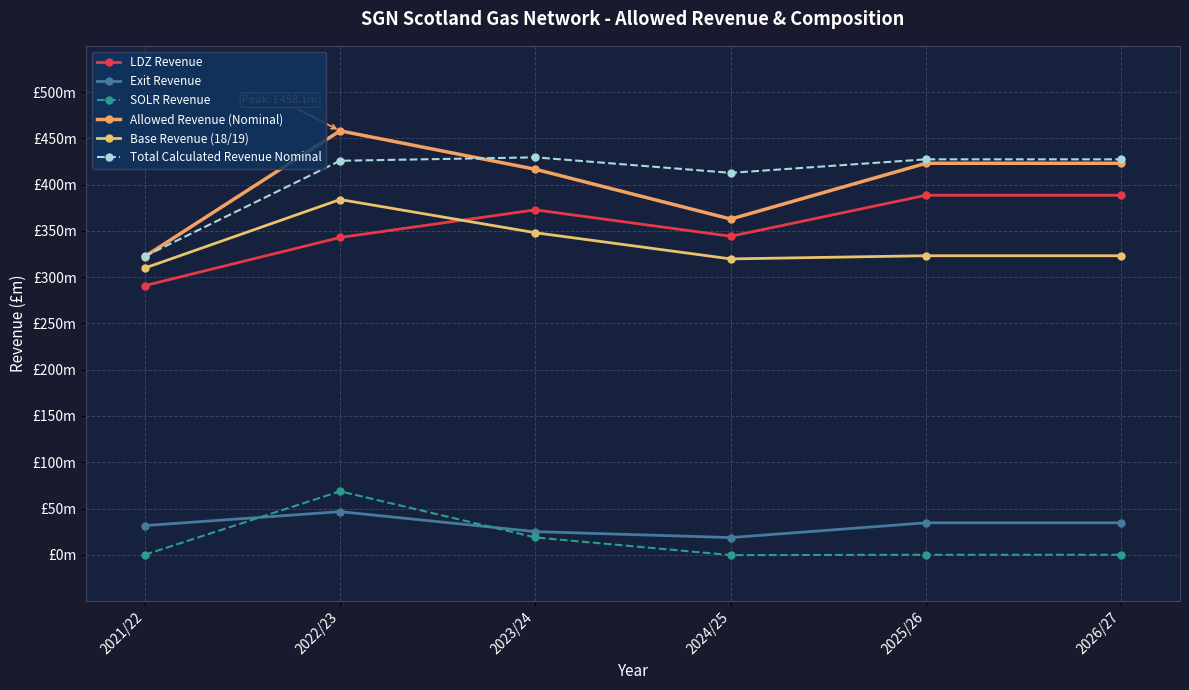

What is the label of the 2nd point from the right?

2025/26